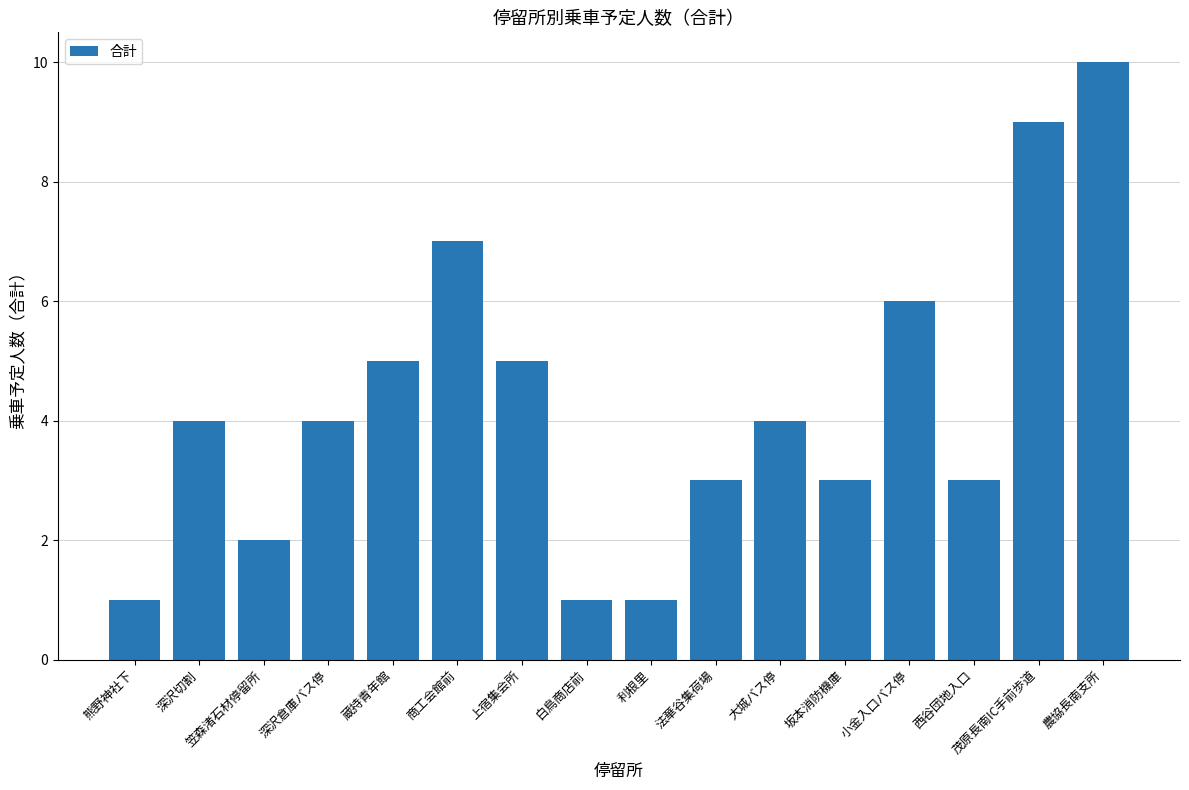

What position from the right is 法華谷集荷場?

7